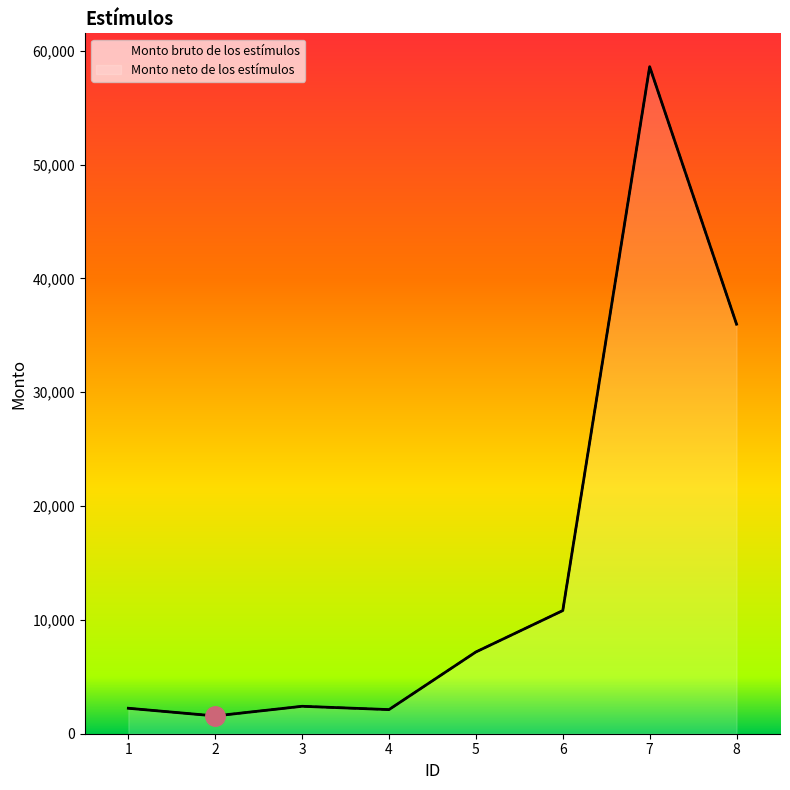

What are all the series names shown in the legend?

Monto bruto de los estímulos, Monto neto de los estímulos